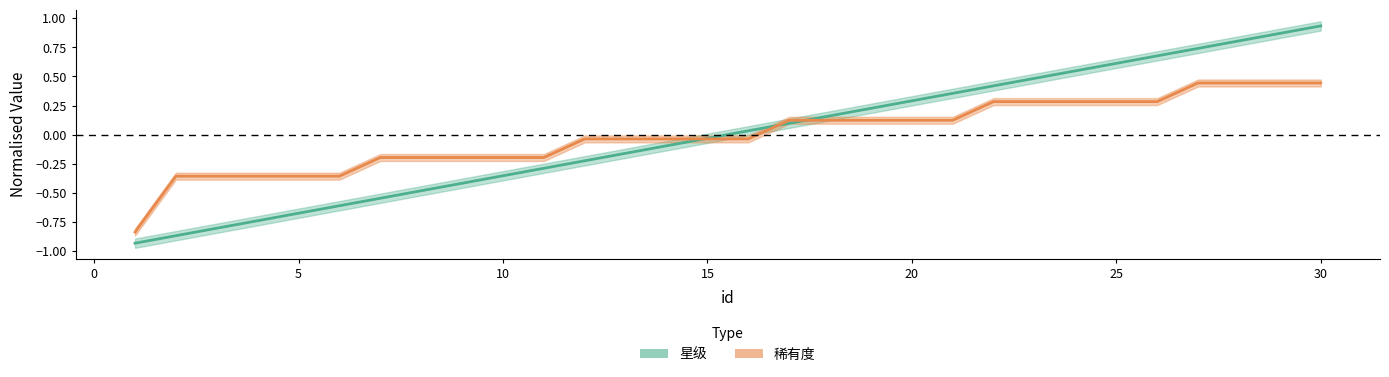

Count the number of categories in the chart.

30